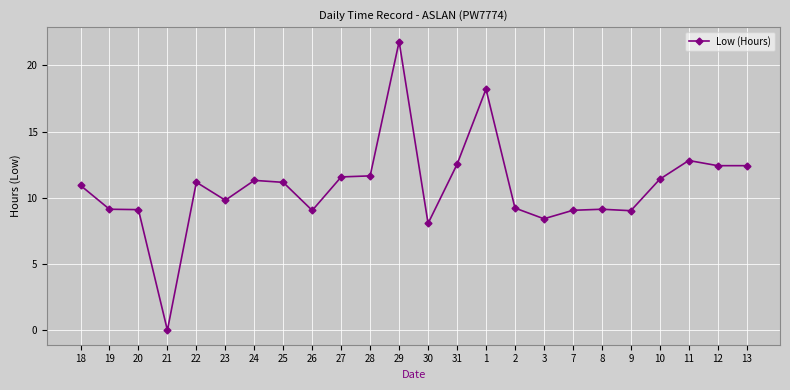

True or false: the data shows 21.8 at 29.

True